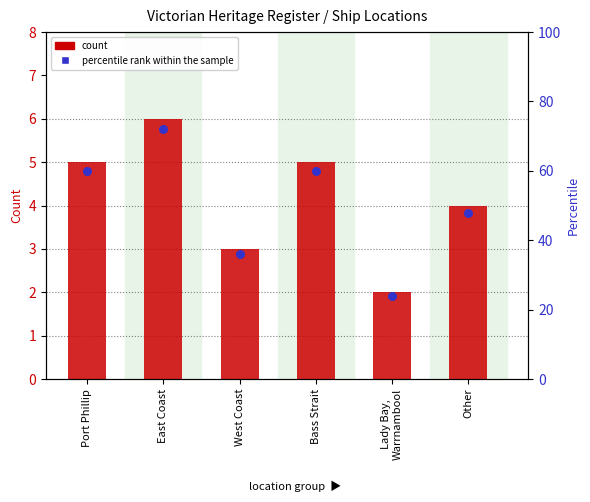

At how many categories does at least one series exceed 22?

6